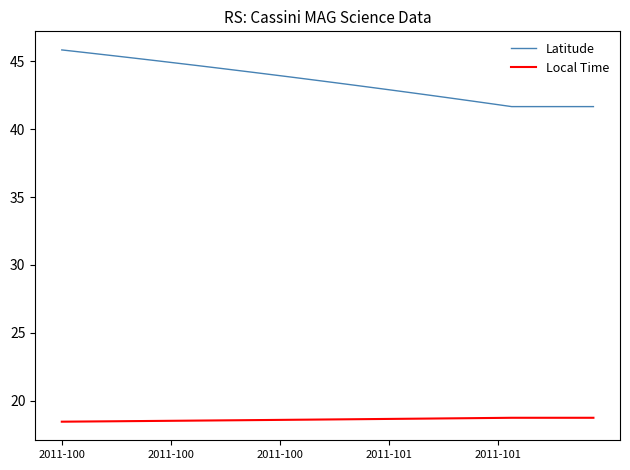

What is the smallest value displayed?

18.4